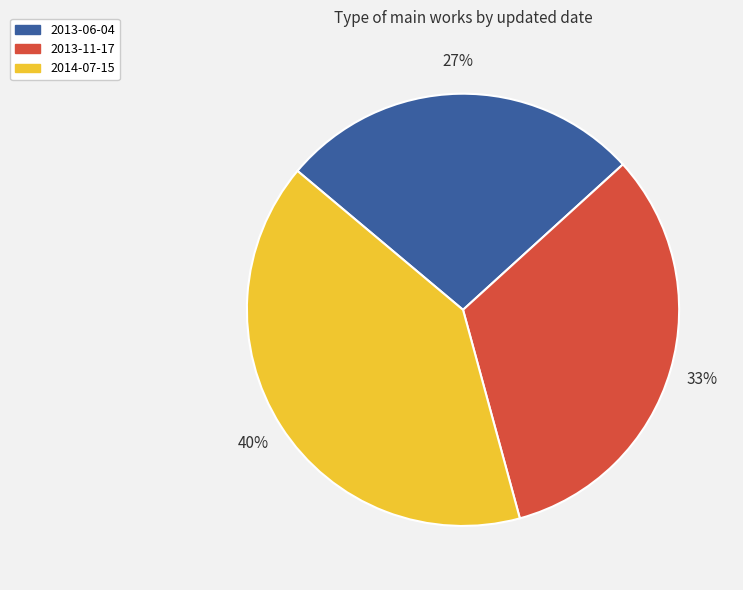

Does 2013-11-17 represent more than half of the total?

No